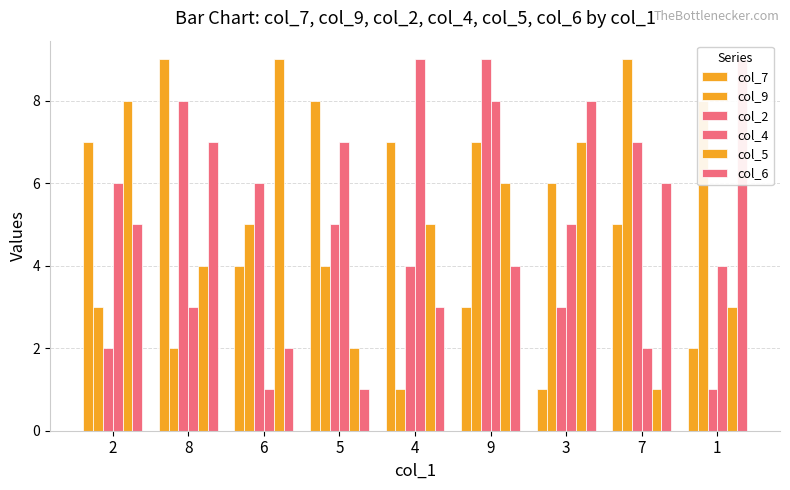

At which category is the sum across all series the highest?

9